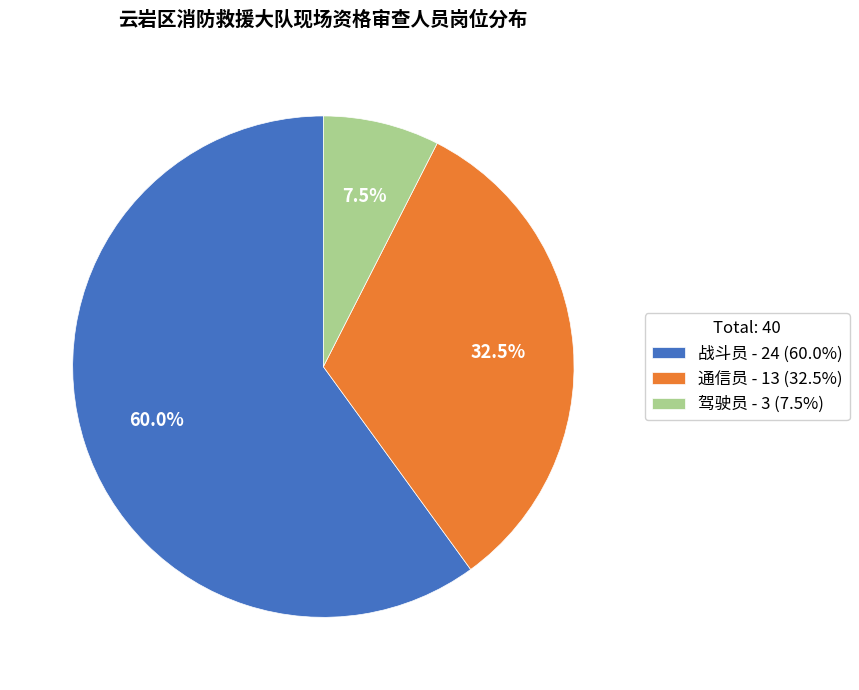

To the nearest percent, what is the combined percentage of 战斗员 and 通信员?

92%